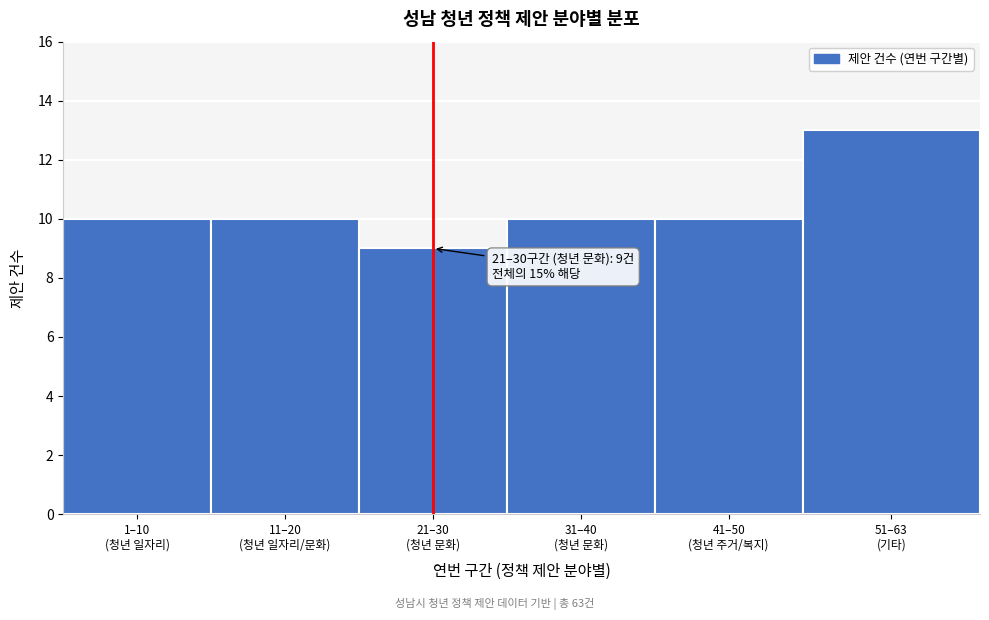

Reading left to right, what are all the values shown in this chart?

10	10	9	10	10	13